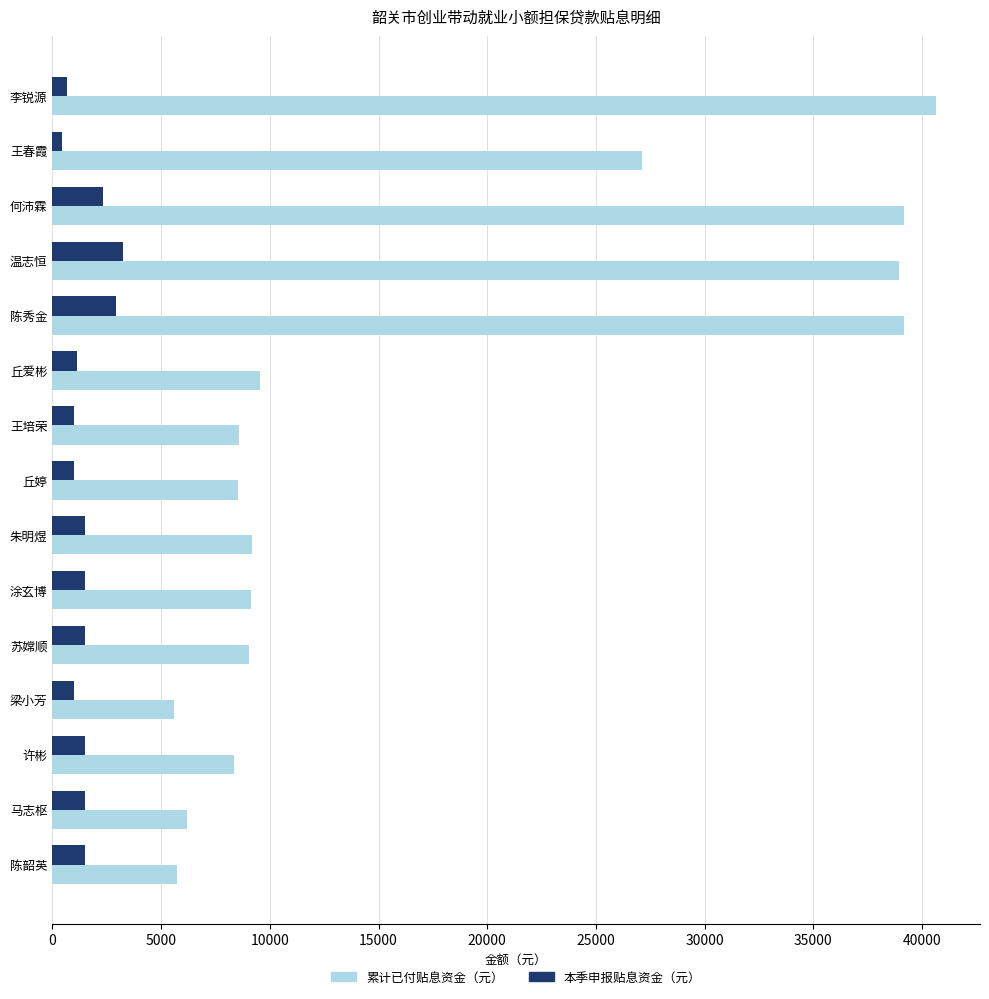

What is the greatest value displayed?

40631.2